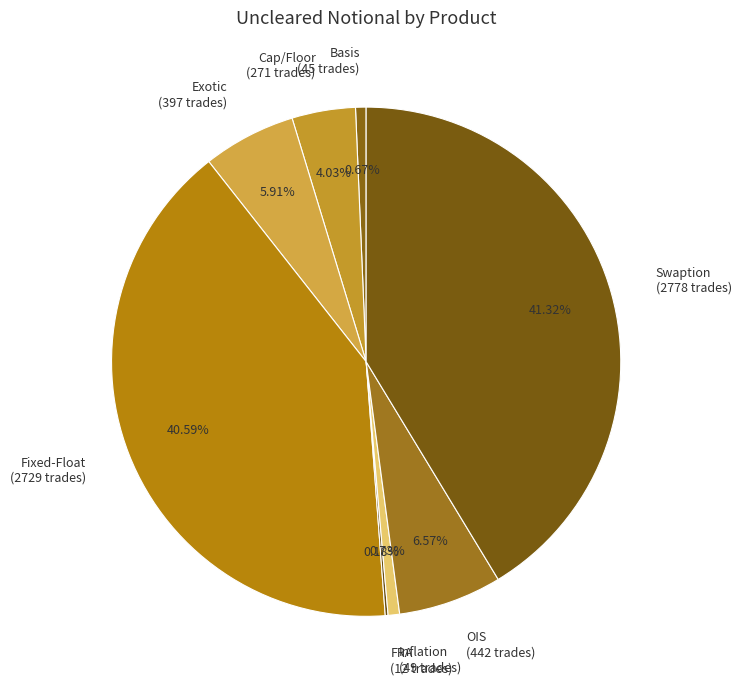

Approximately how many times larger is the value at Cap/Floor compared to Exotic?

0.7